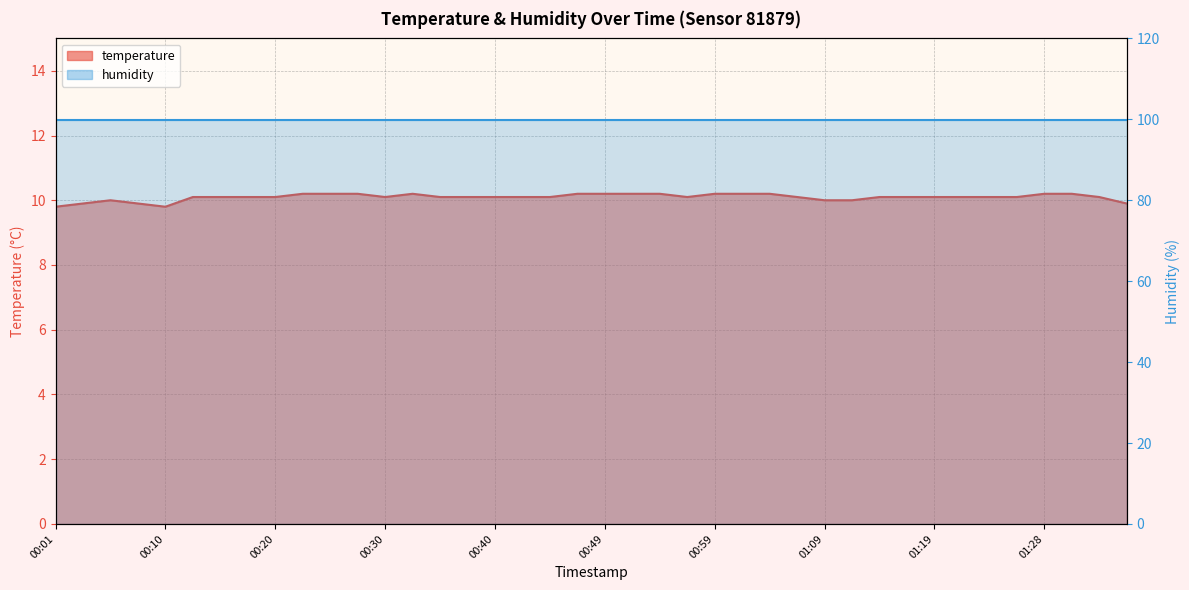

List the labels in order of value, largest first.

00:22, 00:25, 00:27, 00:32, 00:47, 00:49, 00:52, 00:54, 00:59, 01:02, 01:04, 01:28, 01:31, 00:13, 00:15, 00:18, 00:20, 00:30, 00:35, 00:37, 00:40, 00:42, 00:44, 00:57, 01:06, 01:14, 01:16, 01:19, 01:21, 01:23, 01:26, 01:33, 00:05, 01:09, 01:11, 00:03, 00:08, 01:36, 00:01, 00:10